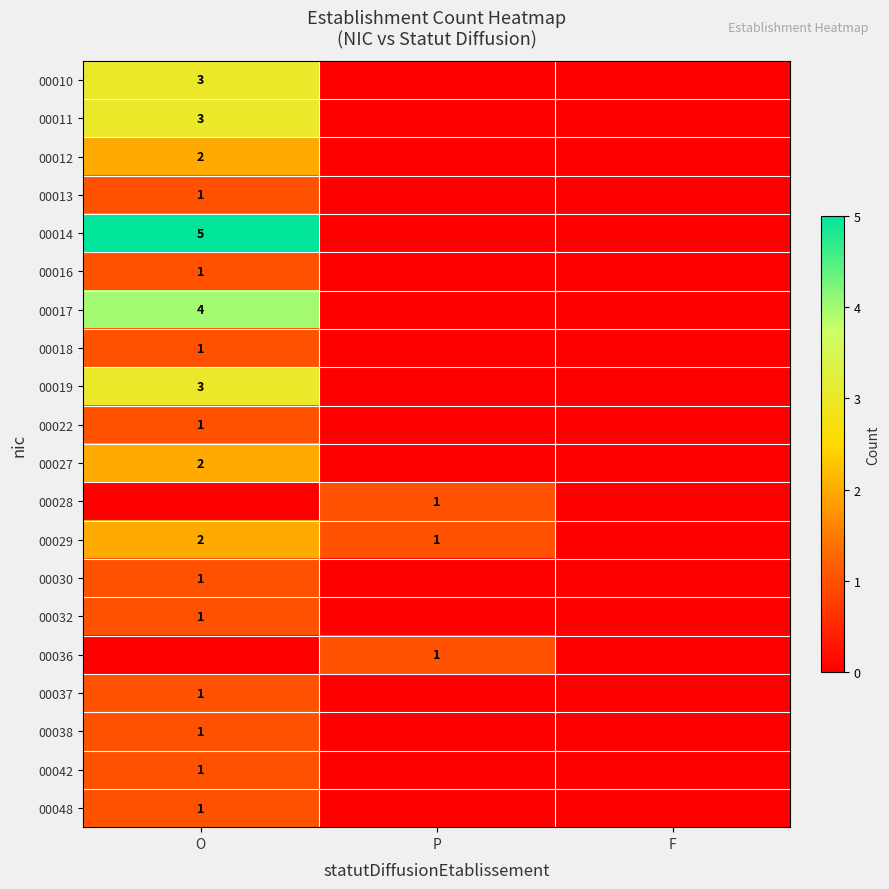

The value of 00010 at O is 1. True or false?

False